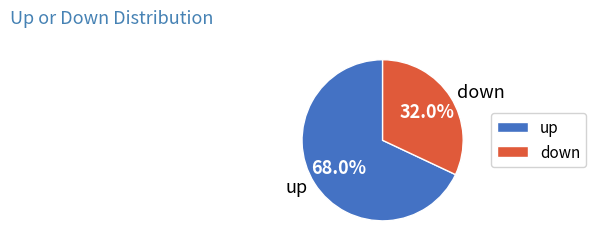

To the nearest percent, what portion does up represent?

68%